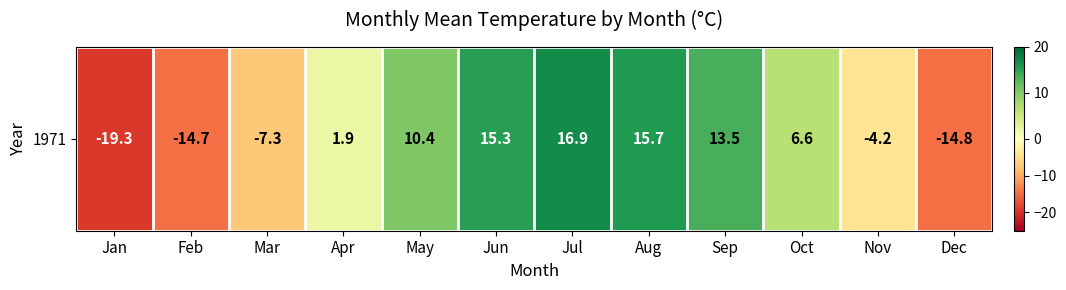

What is the minimum value shown in the chart?

-19.3